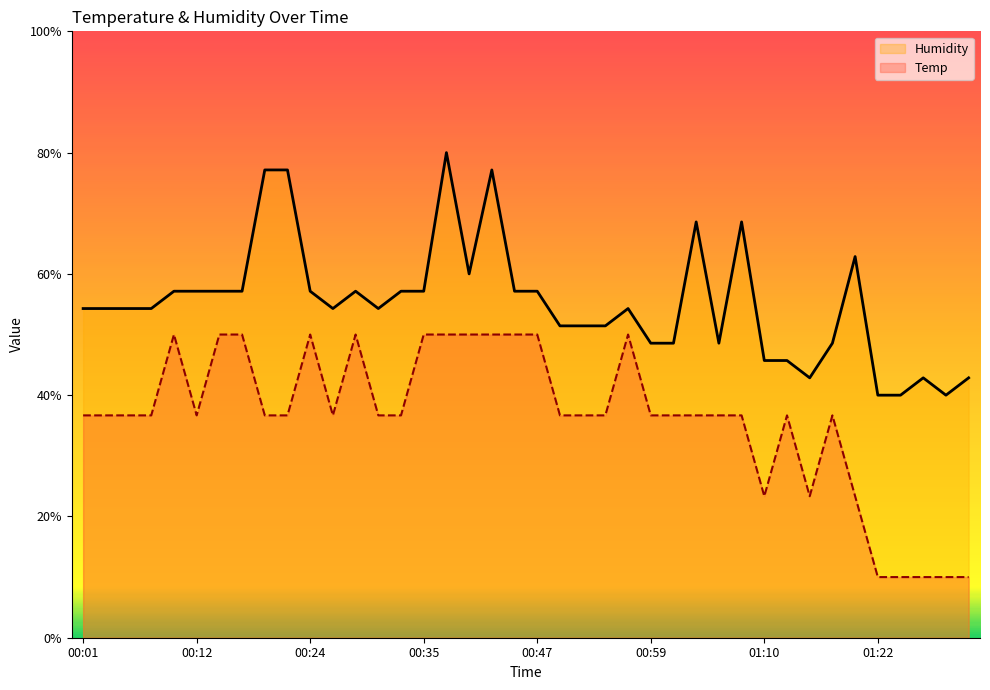

At which category does Temp reach its first local valley?

00:12